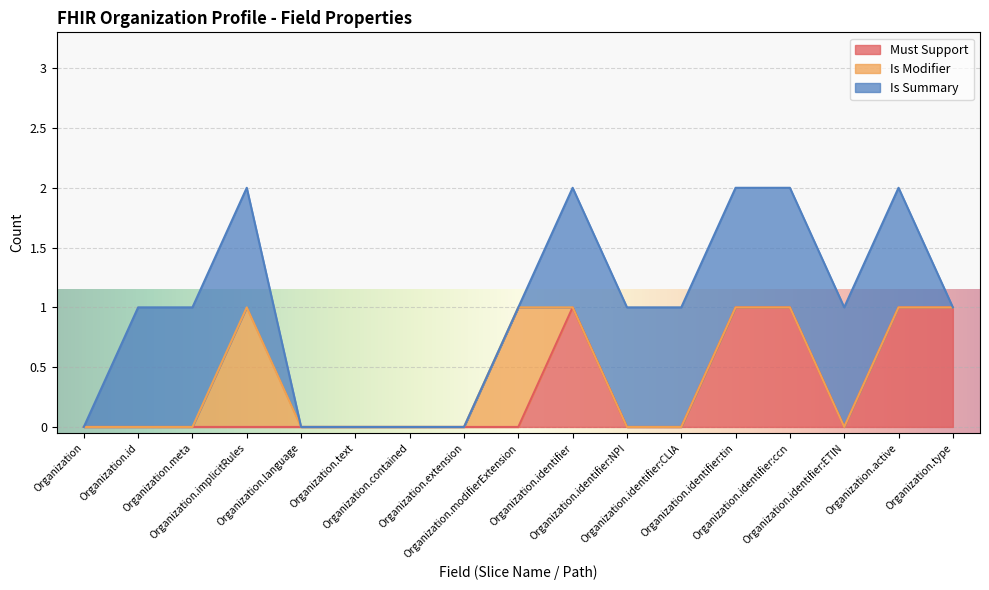

True or false: Must Support has more than 0 interior local peaks.

True